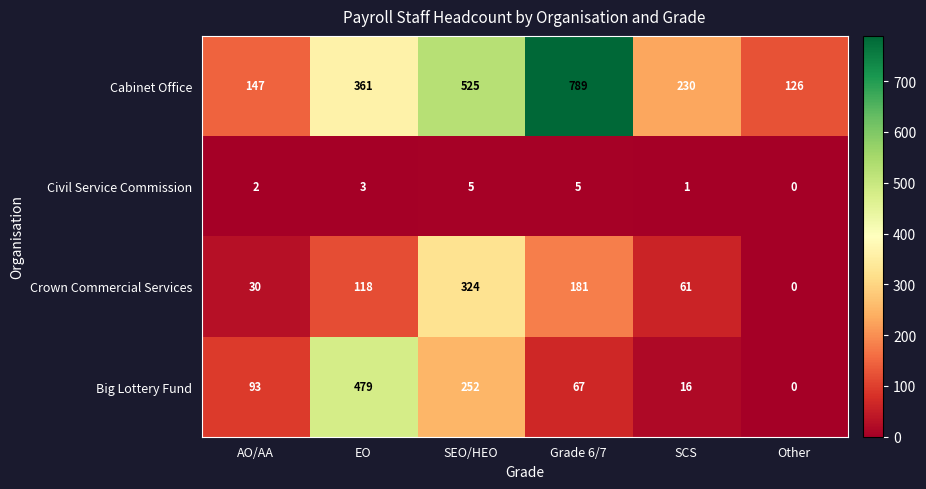

True or false: Civil Service Commission has a value of 1 at Grade 6/7.

False